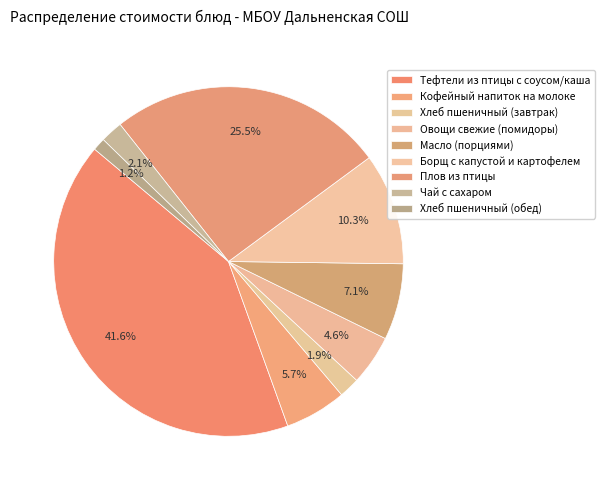

True or false: Хлеб пшеничный (завтрак) accounts for 10% of the total.

False